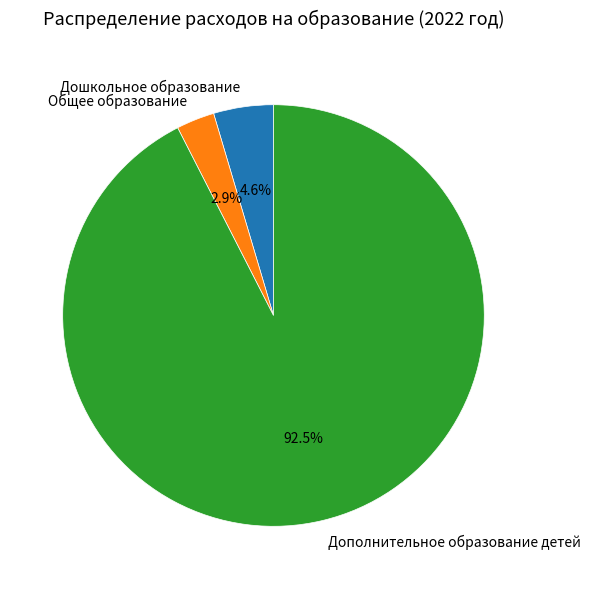

What is the largest slice in the pie chart?

Дополнительное образование детей